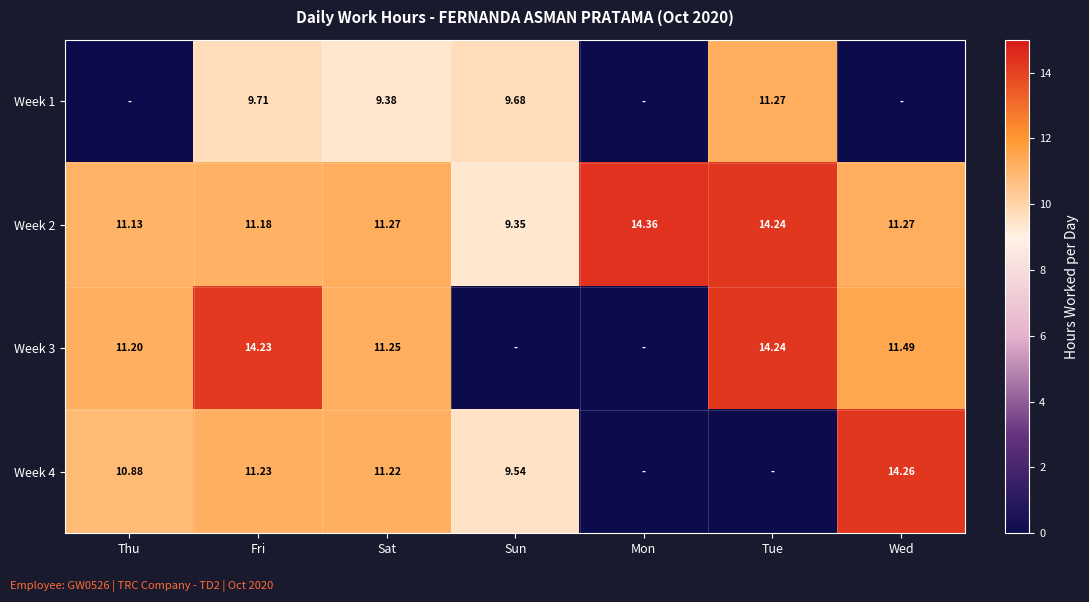

Which label corresponds to the smallest value in the chart?

Thu